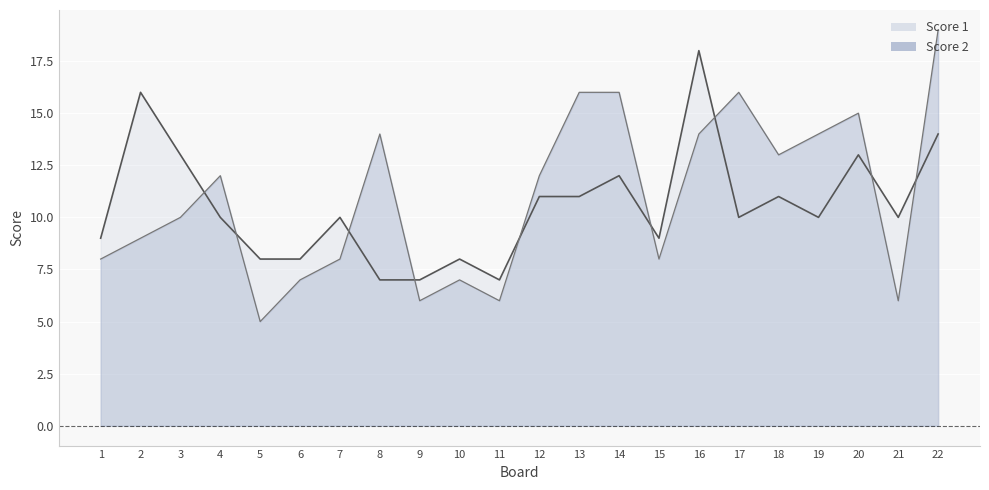

Rank the series by their maximum value, from highest to lowest.

Score 2, Score 1